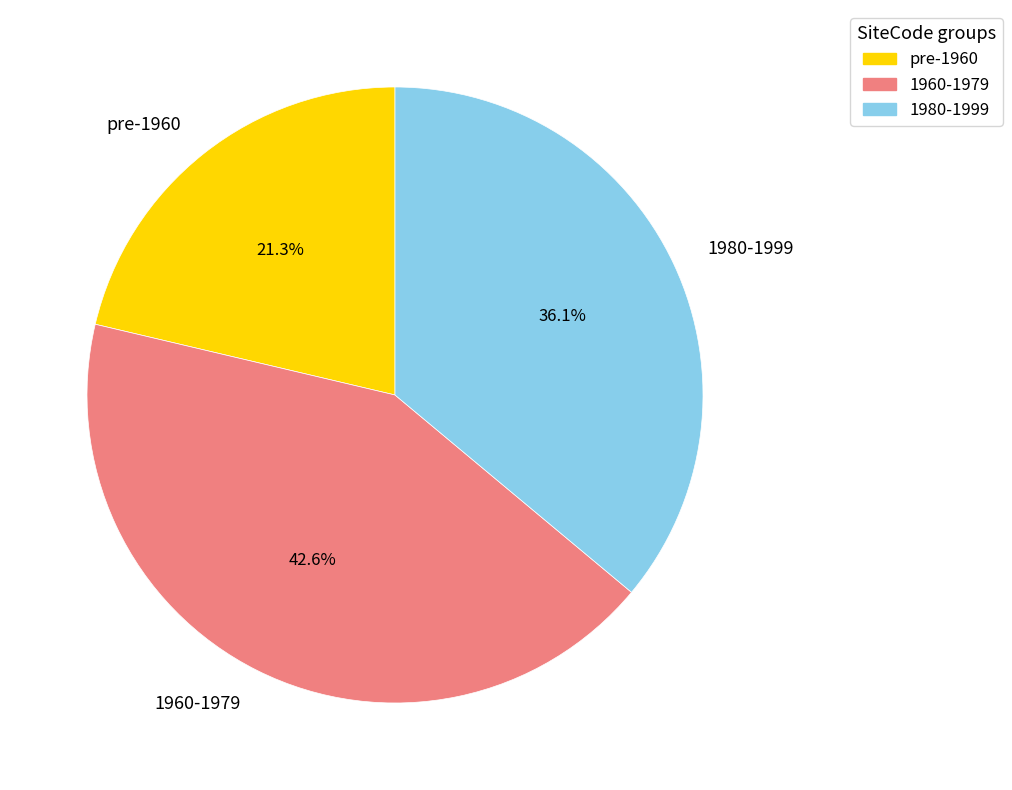

Does 1980-1999 account for over 50% of the chart?

No